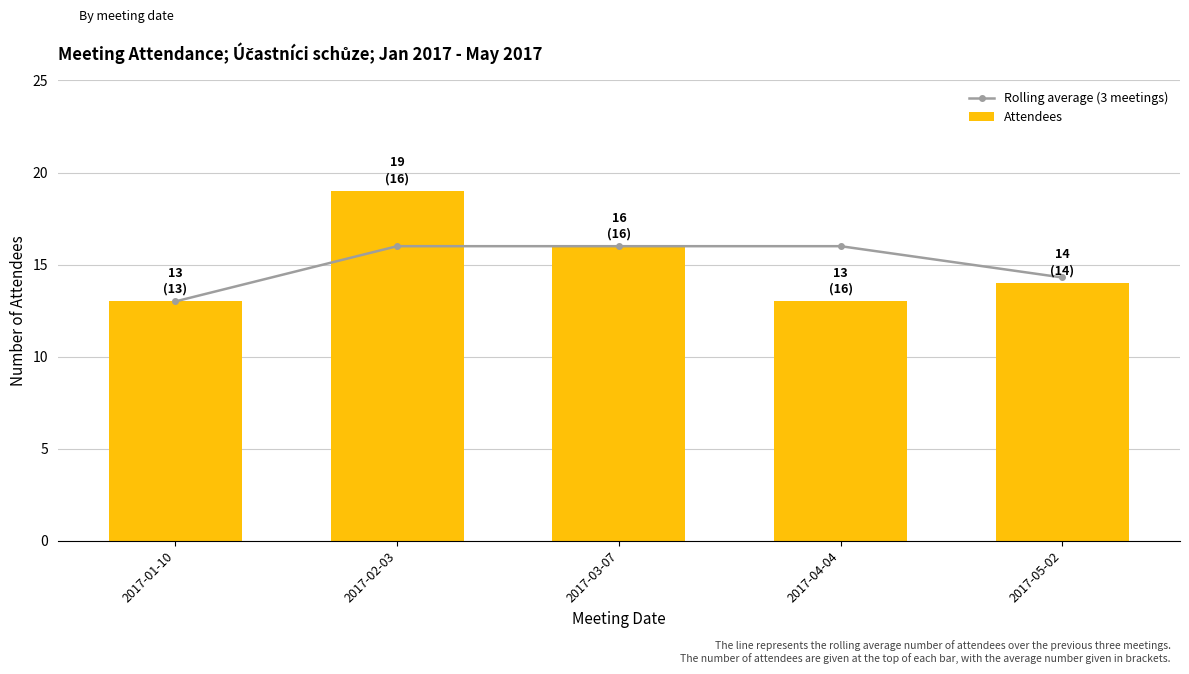

Which label corresponds to the largest value in the chart?

2017-02-03